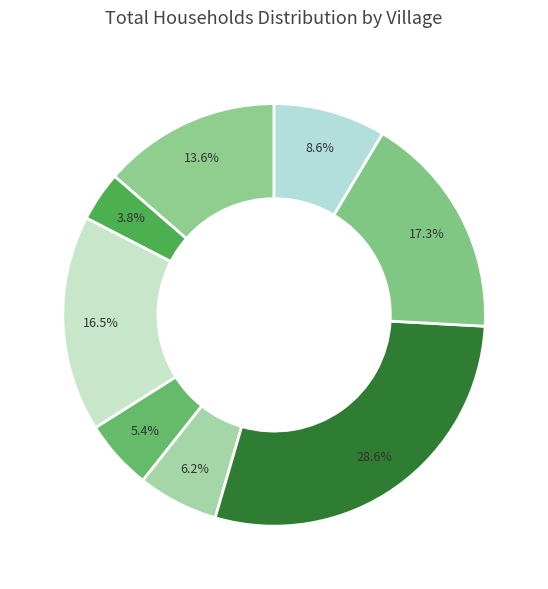

How many segments does this pie chart have?

8